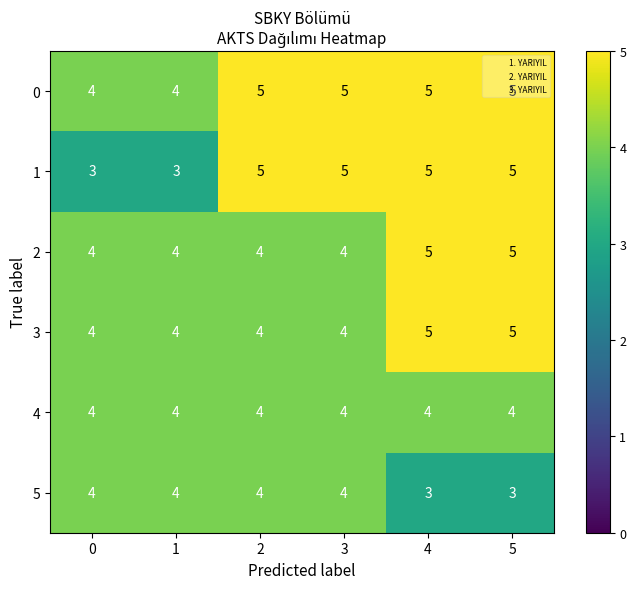

What is the total value across all series at 1?

23